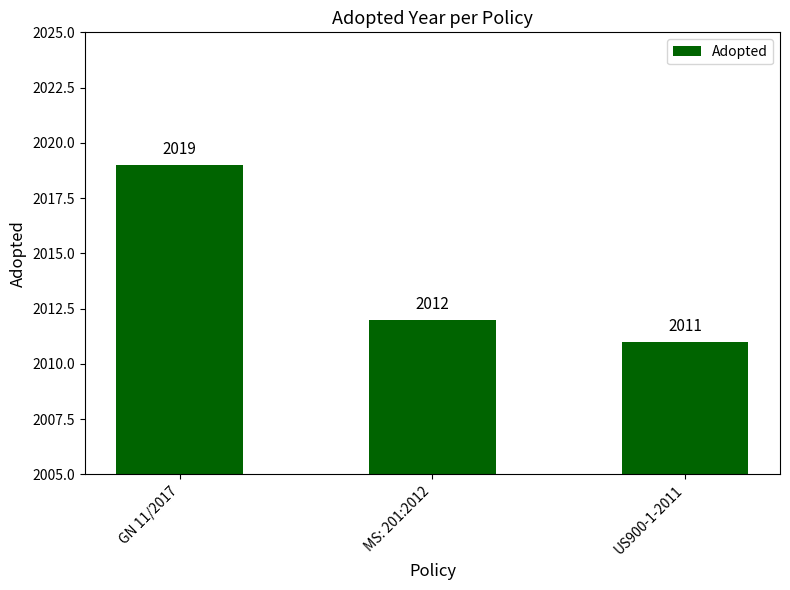

Are the bars horizontal?

No